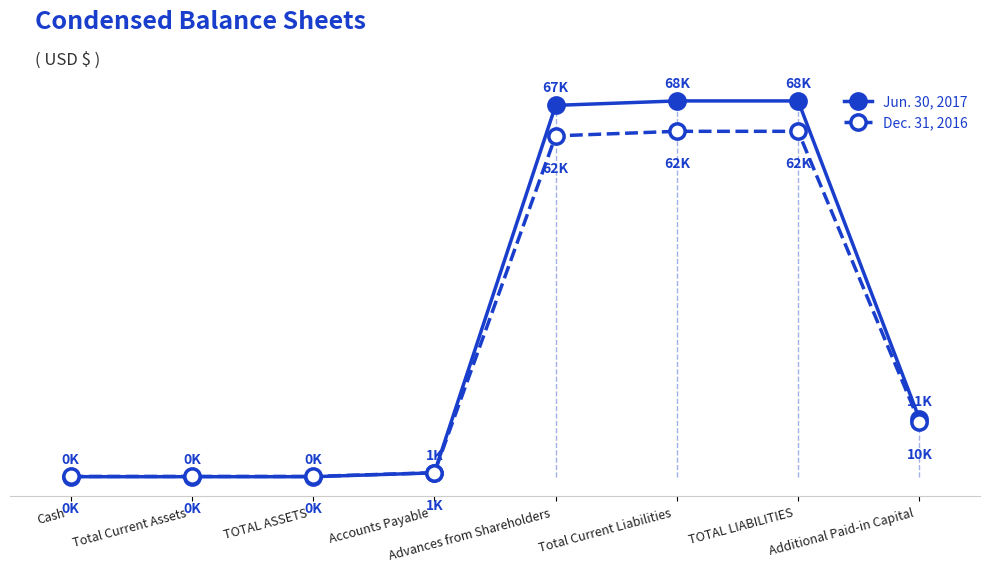

Is it true that Jun. 30, 2017 equals 0.1 at TOTAL ASSETS
?

True